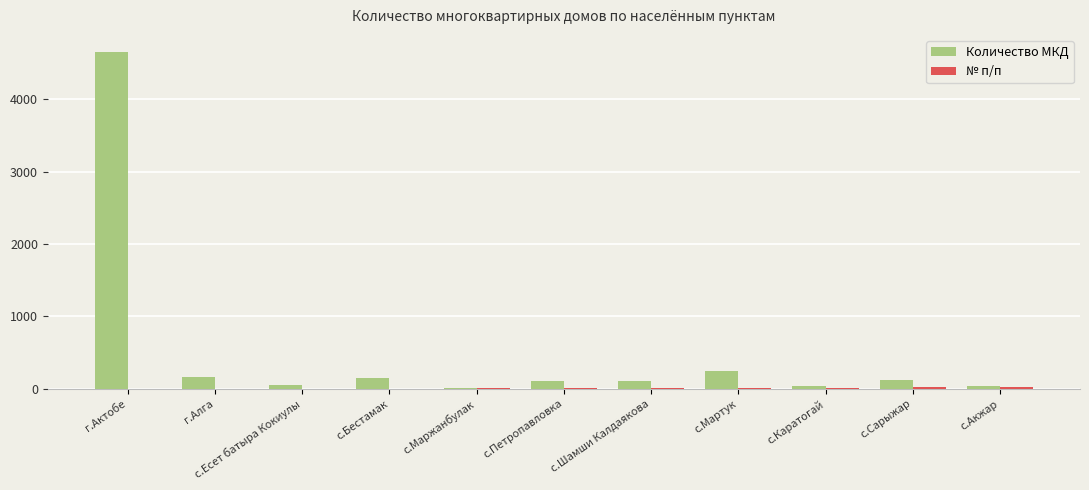

Does the chart contain stacked bars?

No